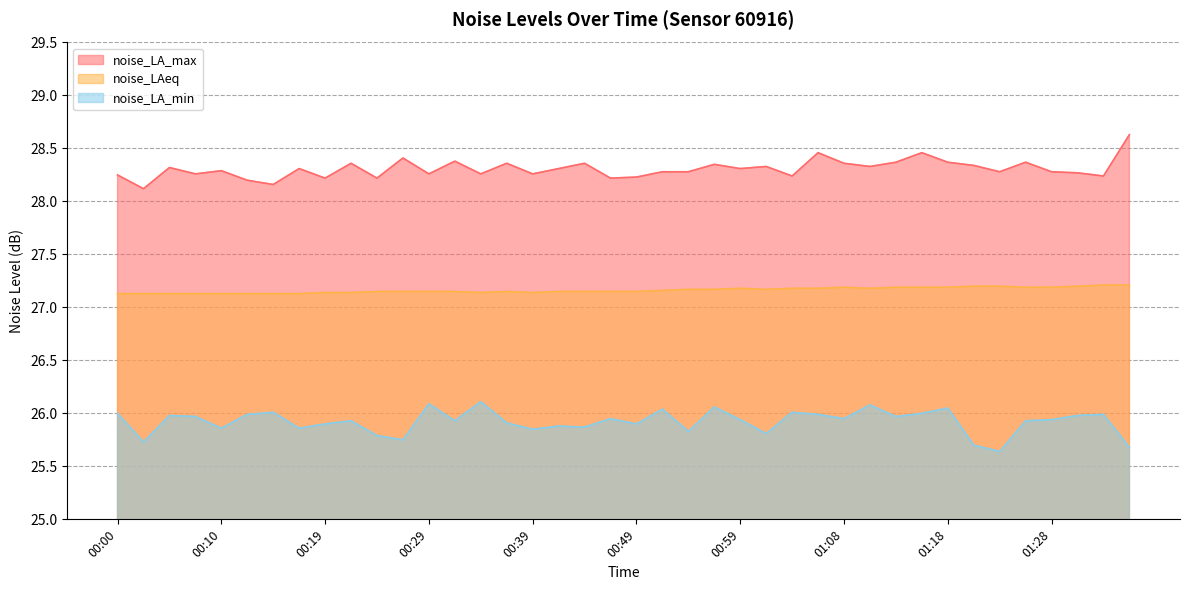

Which series has the widest spread of values?

noise_LA_max